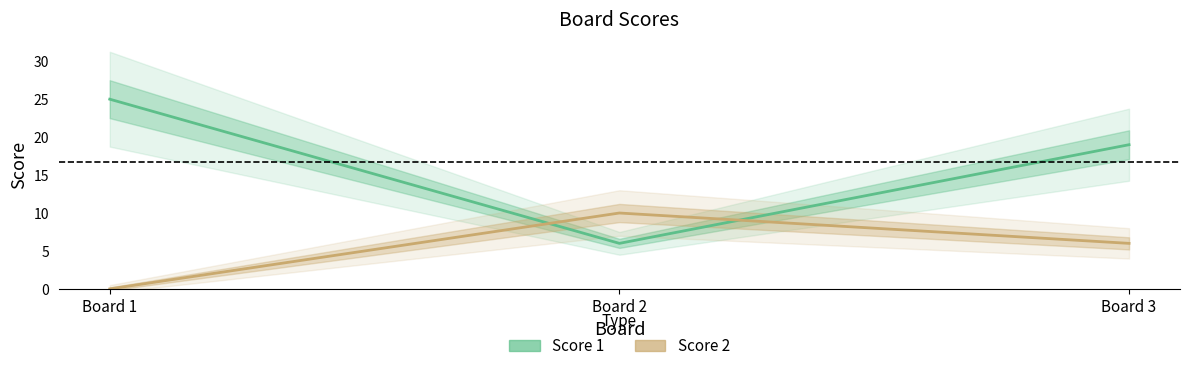

At how many categories does at least one series exceed 14?

2